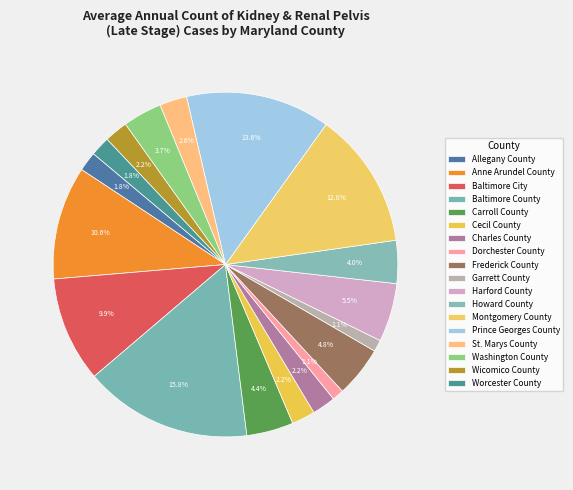

Is it true that Prince Georges County is 7% of the pie?

False